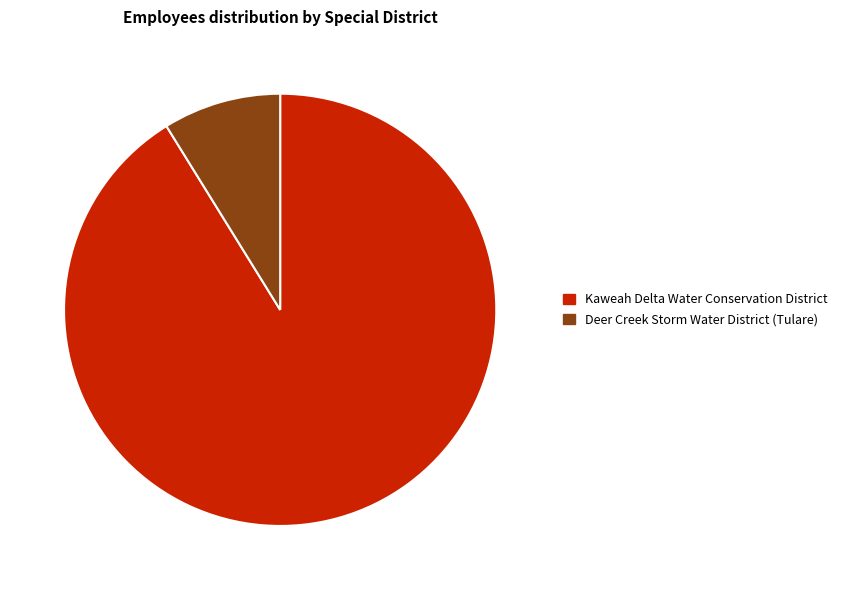

Does Deer Creek Storm Water District (Tulare) account for over 50% of the chart?

No